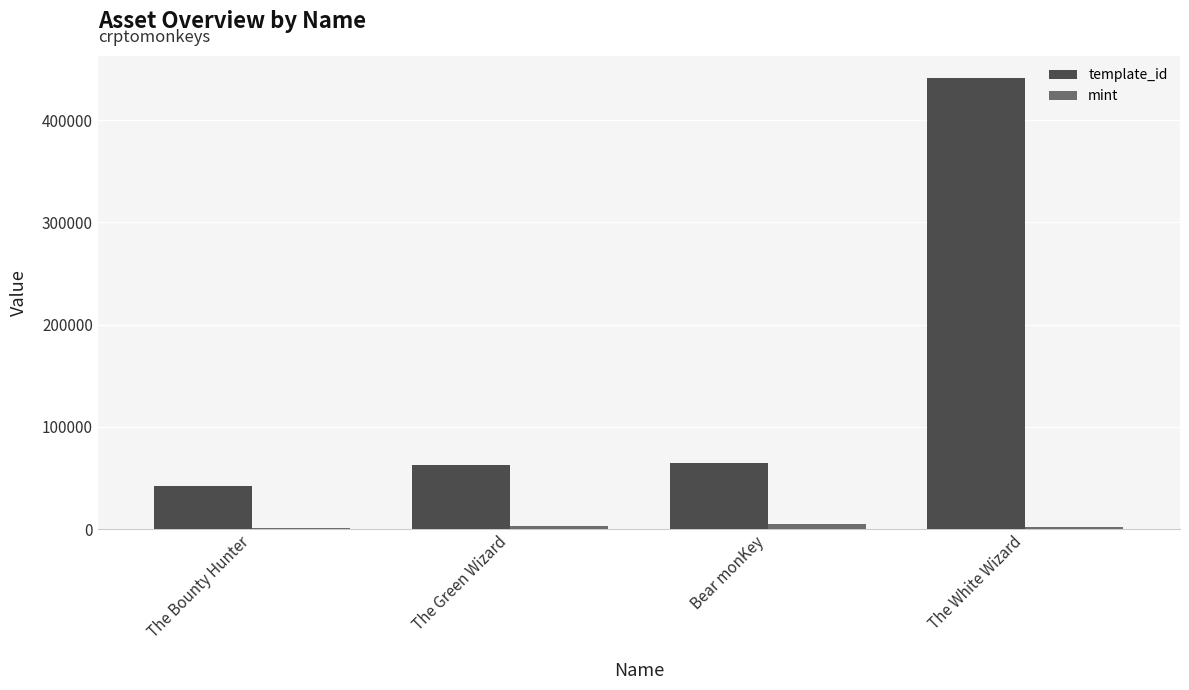

How many bars are there in each group?

2